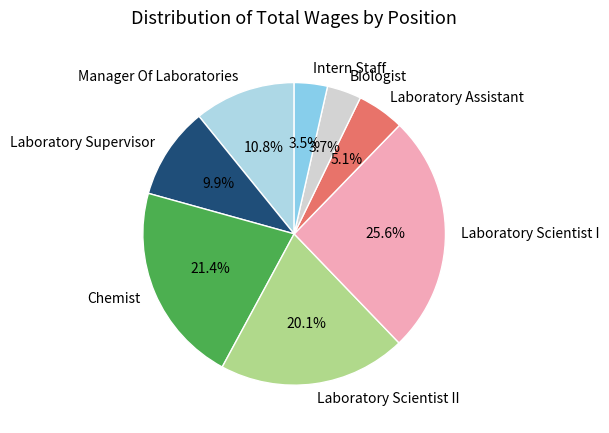

True or false: Manager Of Laboratories accounts for 11% of the total.

True